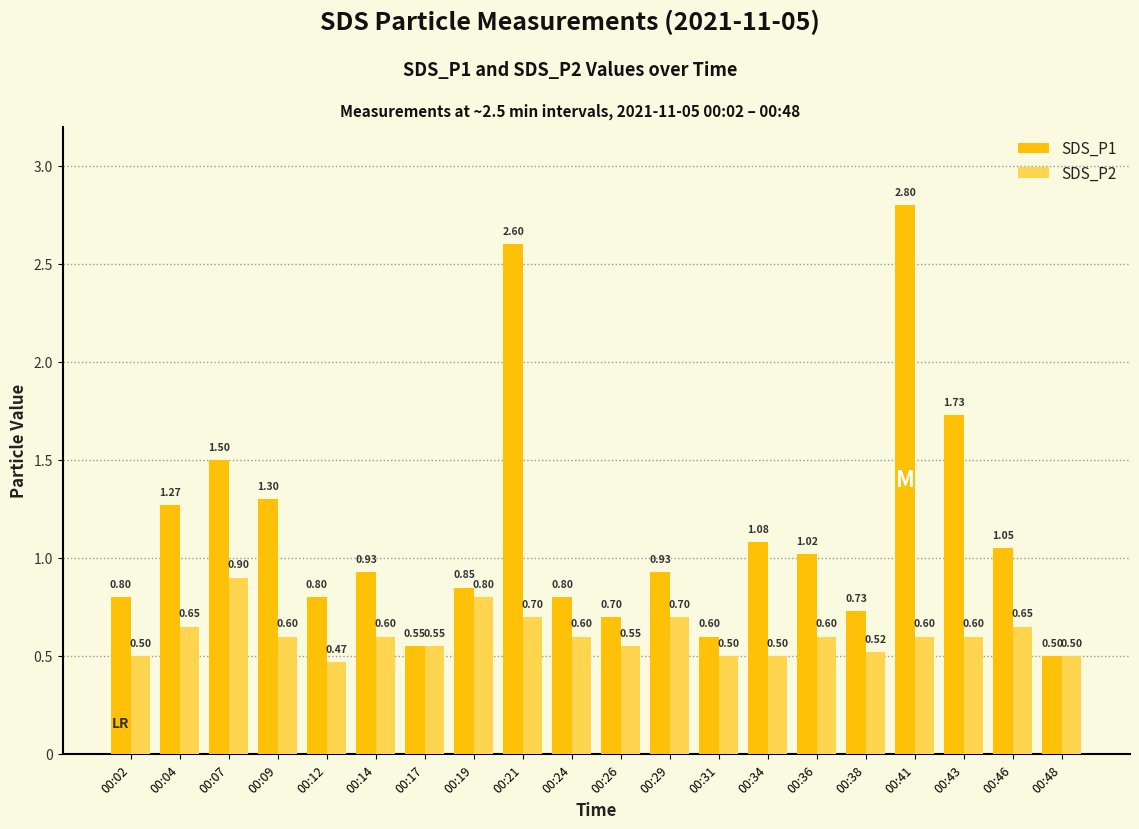

Is the value of SDS_P1 at 00:02 greater than the value of SDS_P2 at 00:17?

Yes